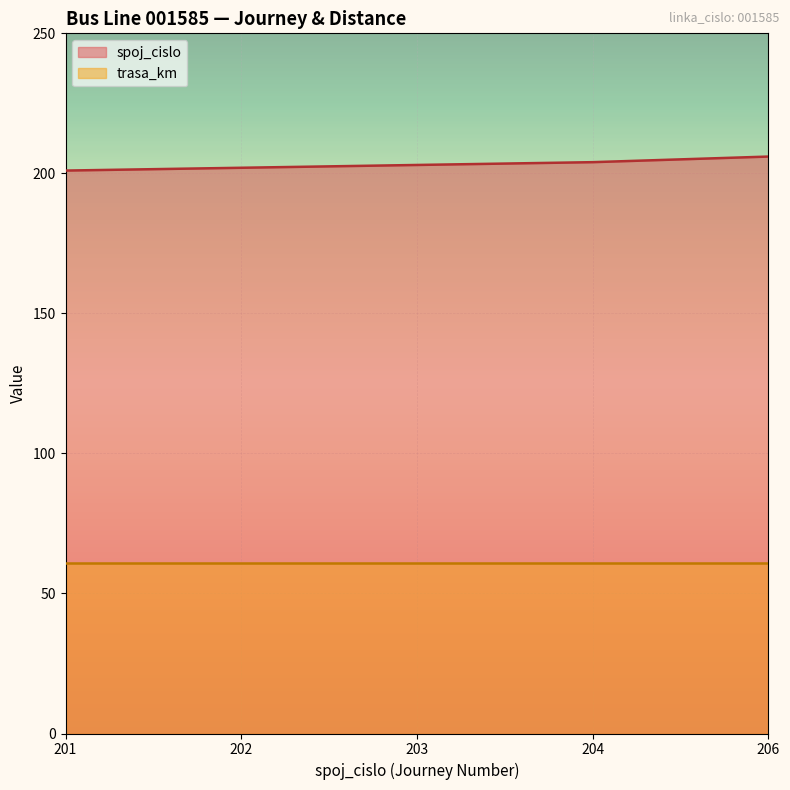

True or false: there are more than 0 points higher than both neighbors.

False